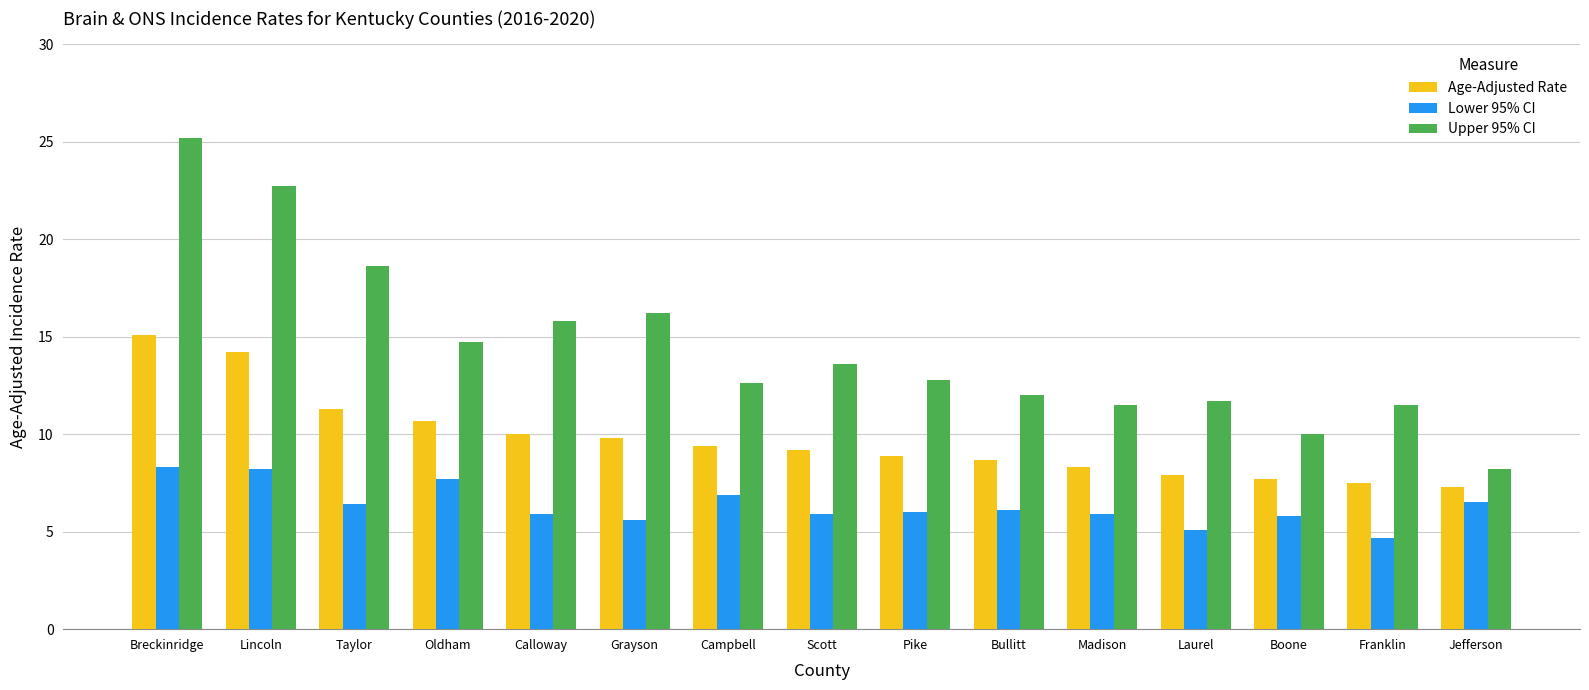

List the series in order of their peak value, highest first.

Upper 95% CI, Age-Adjusted Rate, Lower 95% CI